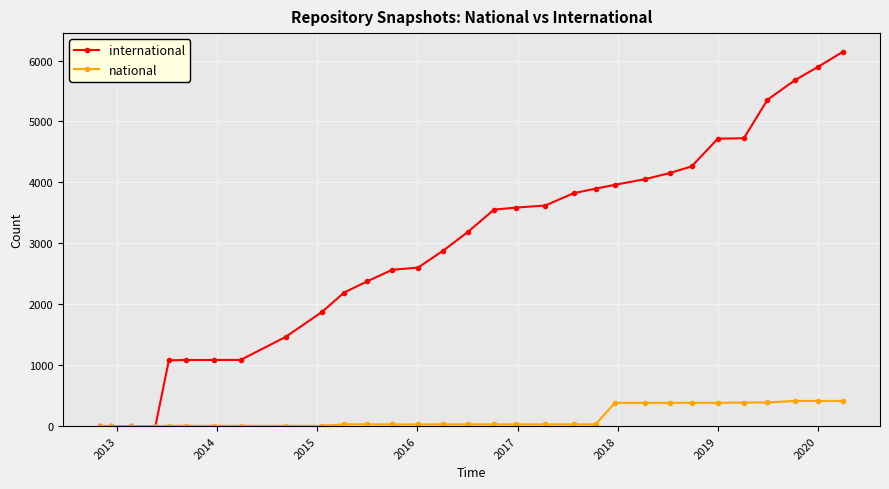

List the series in order of their overall mean, highest first.

international, national